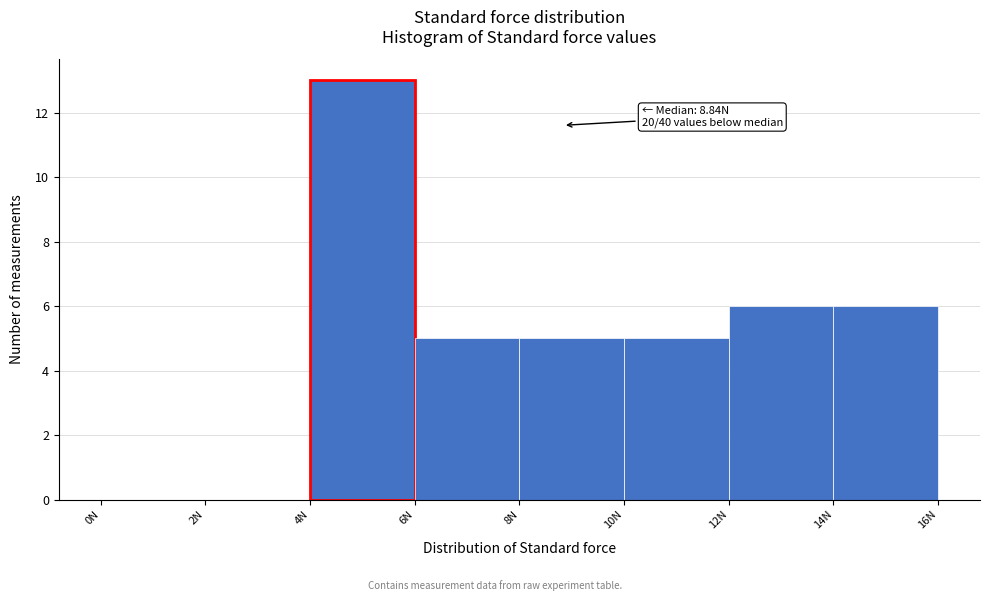

Which range on the x-axis has the tallest bar?

4 to 6